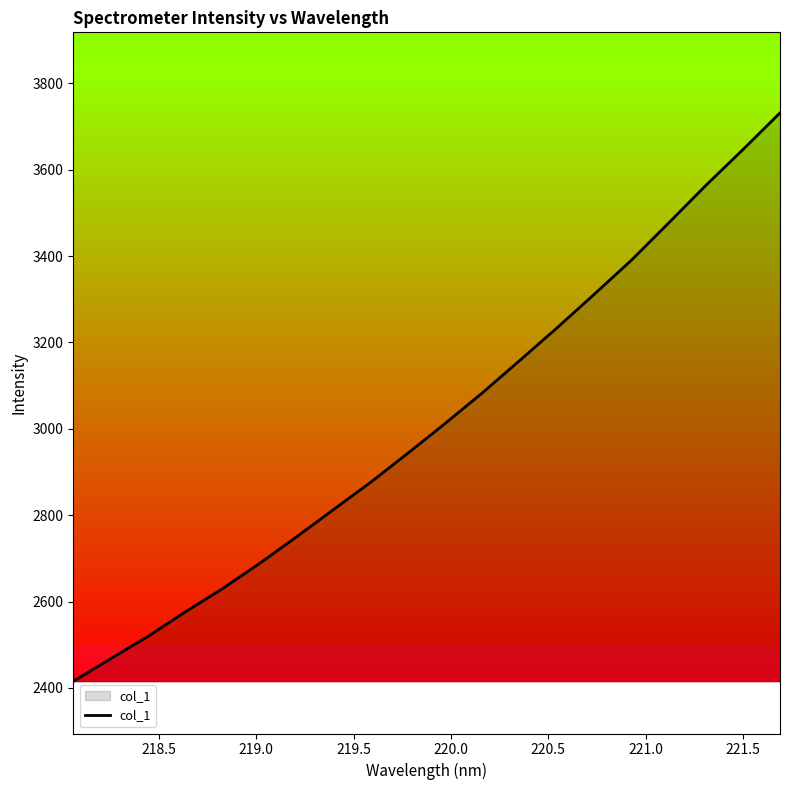

Reading right to left, list all the values displayed in this chart.

3731.3	3646.2	3563.0	3476.2	3390.1	3311.2	3233.5	3158.2	3083.5	3012.8	2944.0	2876.7	2813.4	2749.7	2687.9	2629.2	2575.4	2518.8	2467.5	2415.2